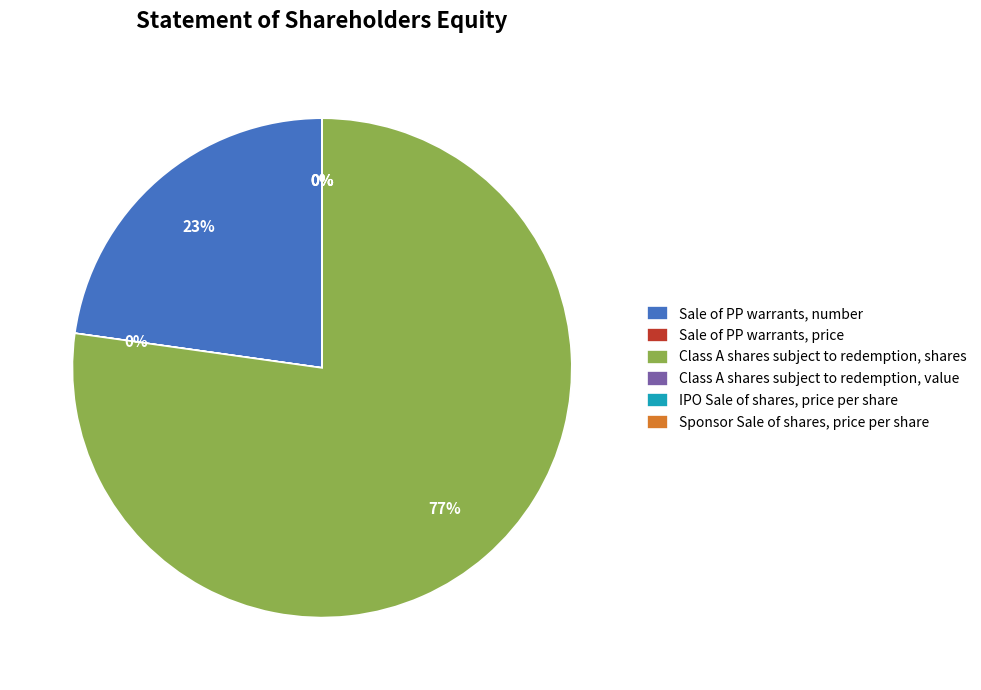

True or false: Sale of Private Placement warrants, number accounts for 29% of the total.

False